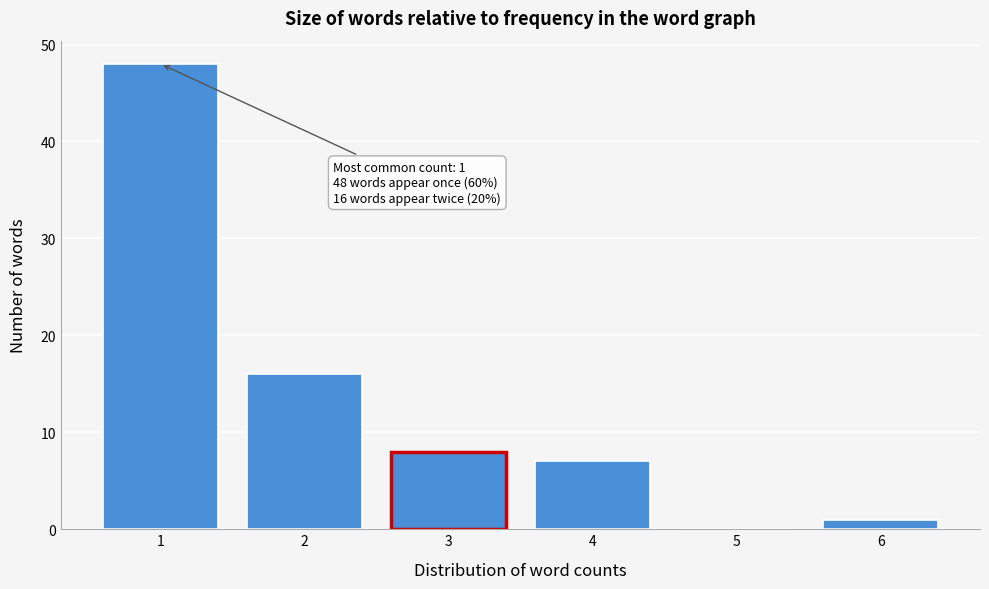

Reading right to left, transcribe all the data shown in this chart.

6=1	5=0	4=7	3=8	2=16	1=48